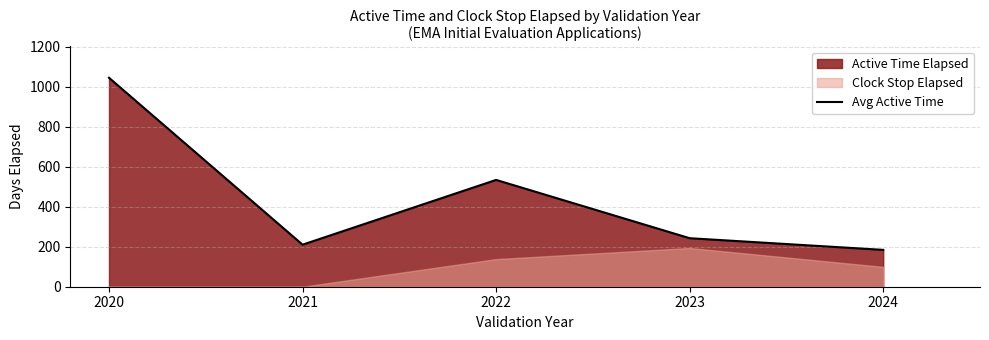

List the labels in order of value, smallest first.

2024, 2021, 2023, 2022, 2020